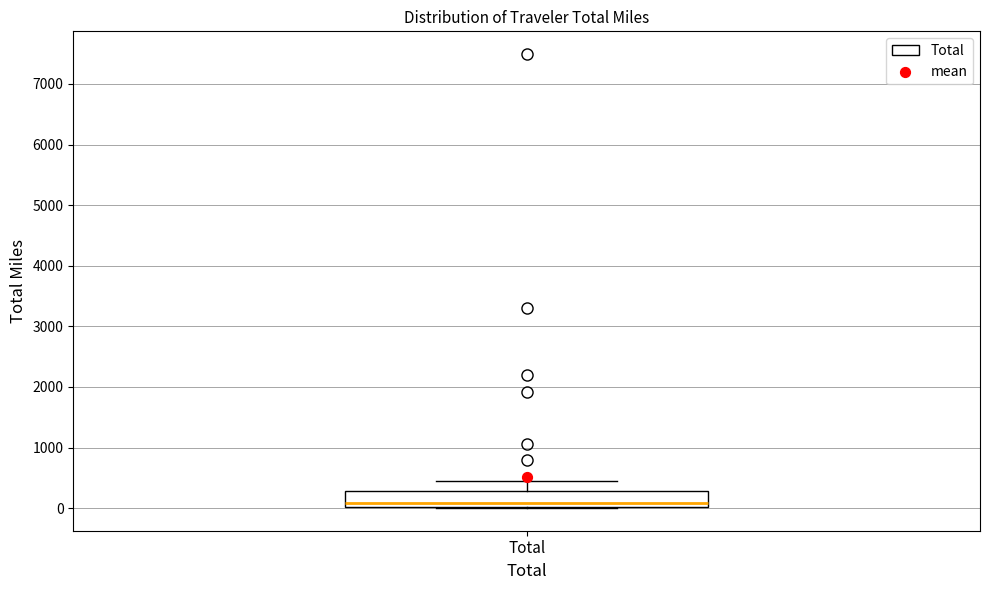

Where is the lower edge of the box for Total on the y-axis? The values are not printed on the chart, so give them approximately, as read against the axis.

0